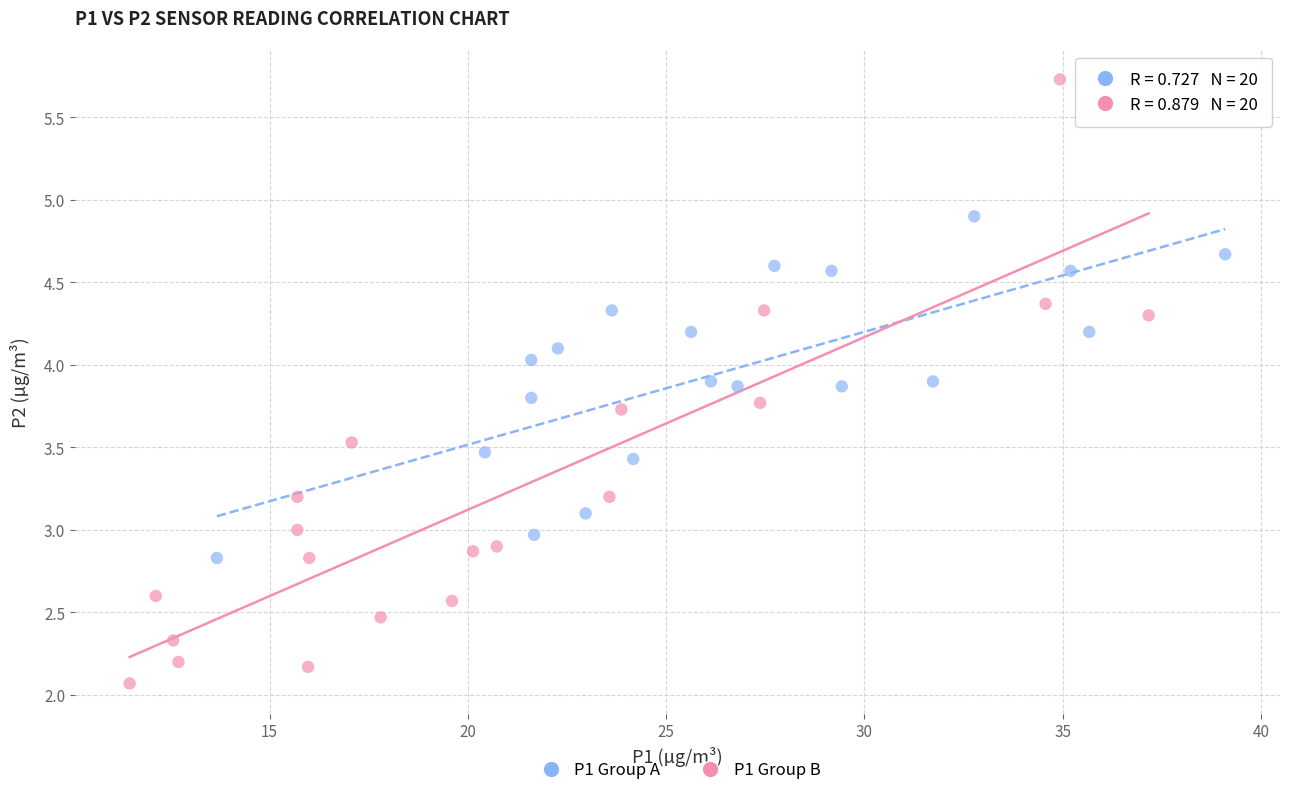

Which series has the widest spread of Y values?

P1 Group B